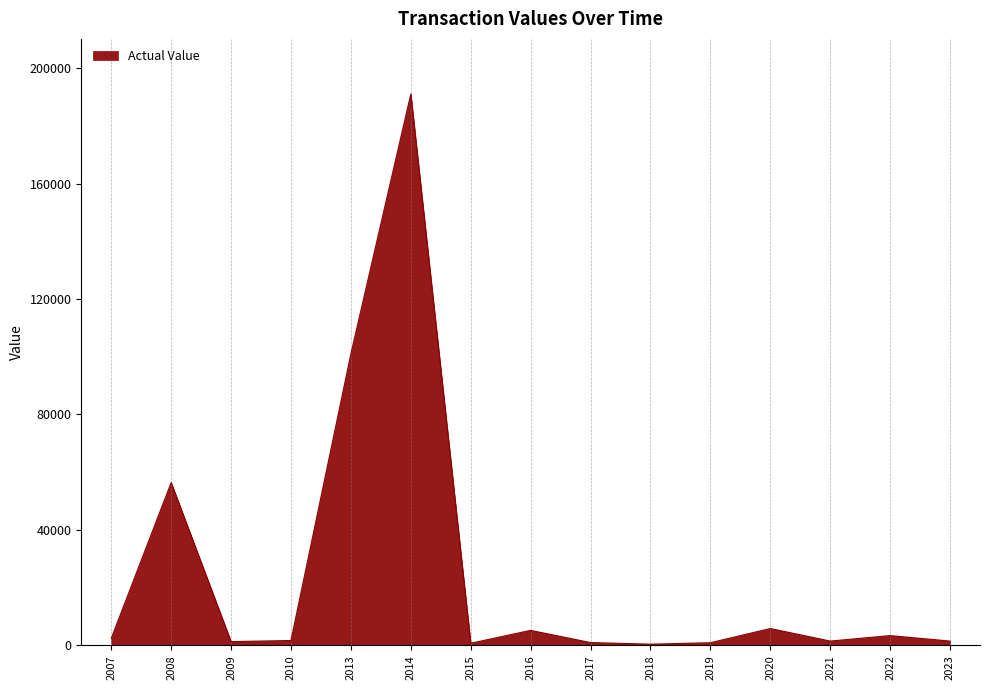

Is it true that the value at 2008 is 94289?

False